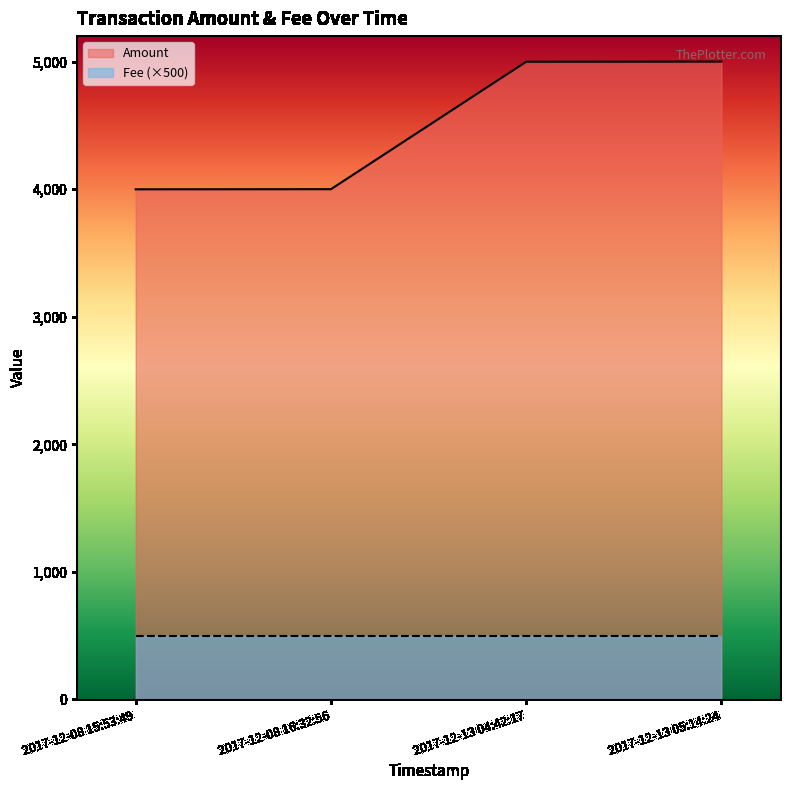

True or false: there are more than 1 points higher than both neighbors.

False